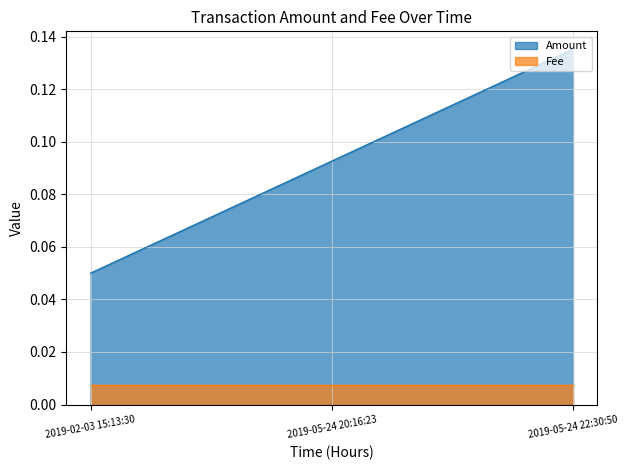

List the labels in order of value, smallest first.

2019-02-03 15:13:30, 2019-05-24 20:16:23, 2019-05-24 22:30:50